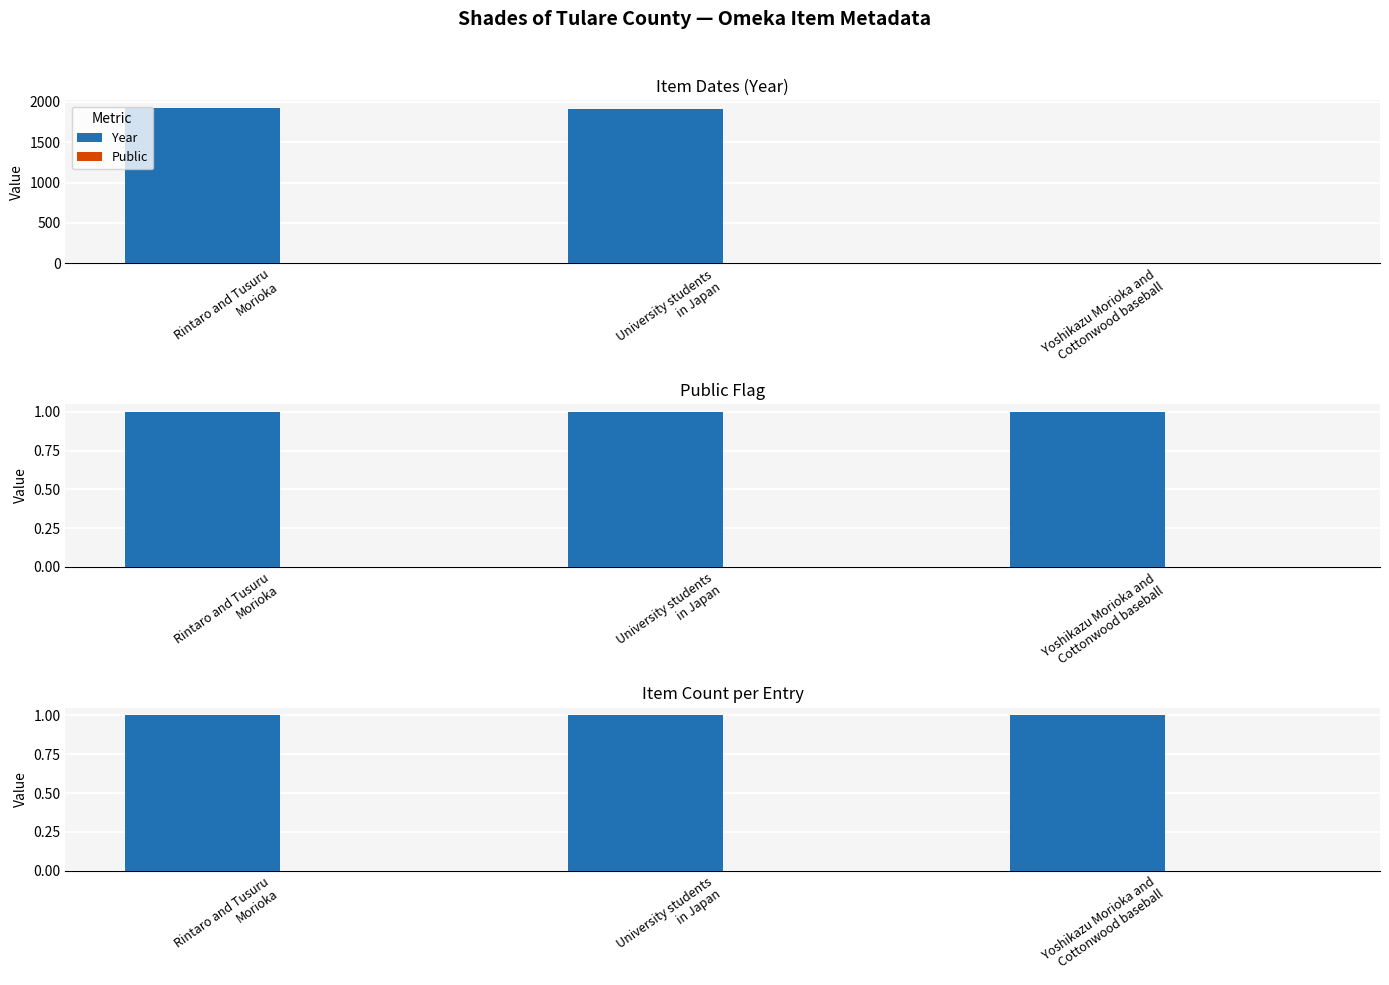

At which category does the chart reach its minimum across all series?

Yoshikazu Morioka and
Cottonwood baseball